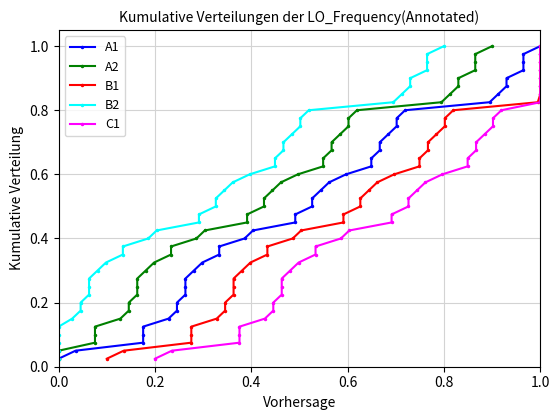

How many lines are shown in the chart?

5